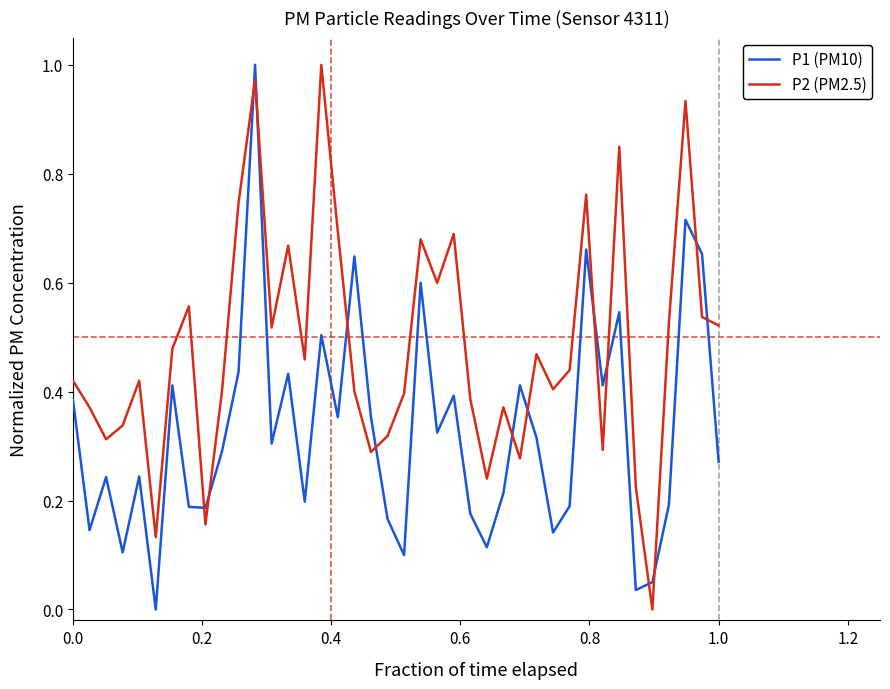

Rank the series by their average value, from highest to lowest.

P2 (PM2.5), P1 (PM10)